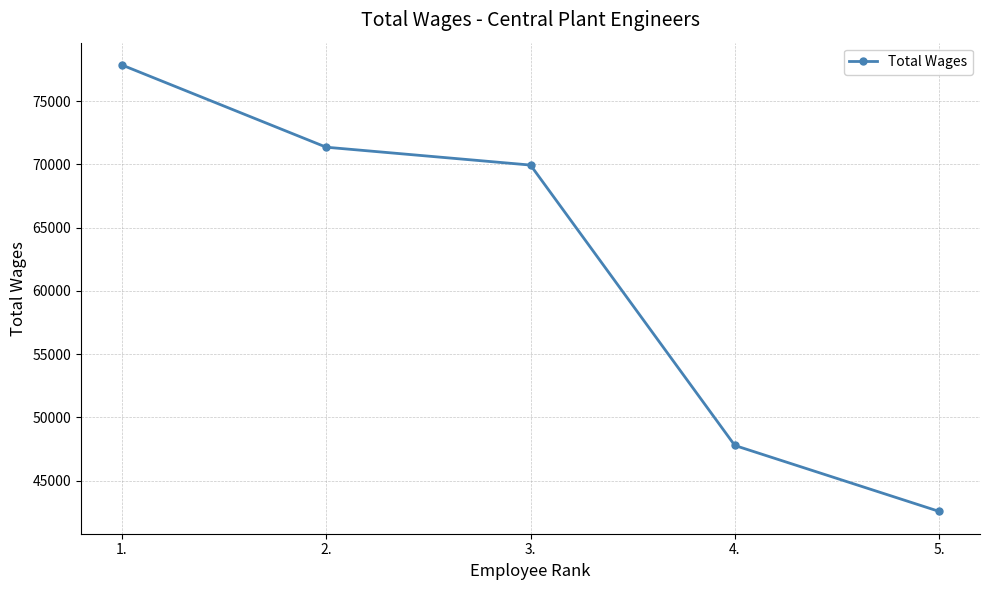

At which label is the value closest to 60214?

3.